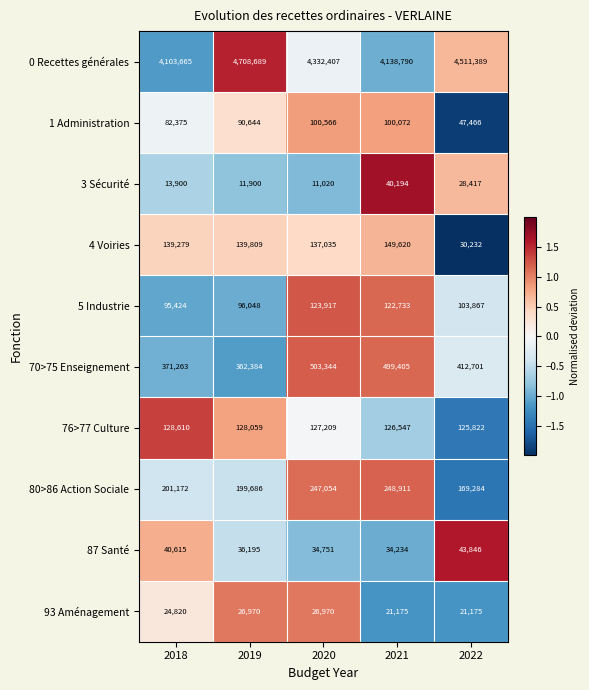

How many values in the 3 Sécurité series are below 13900?

2